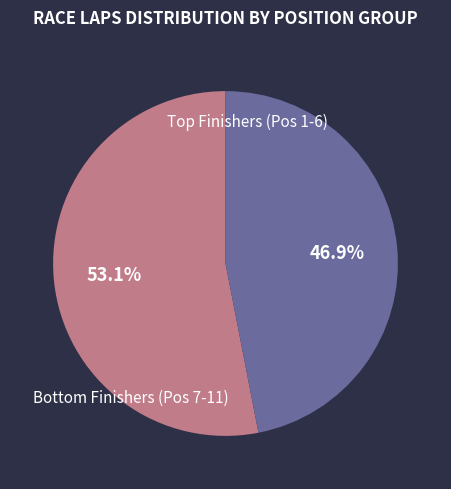

Does any single category account for the majority?

Yes